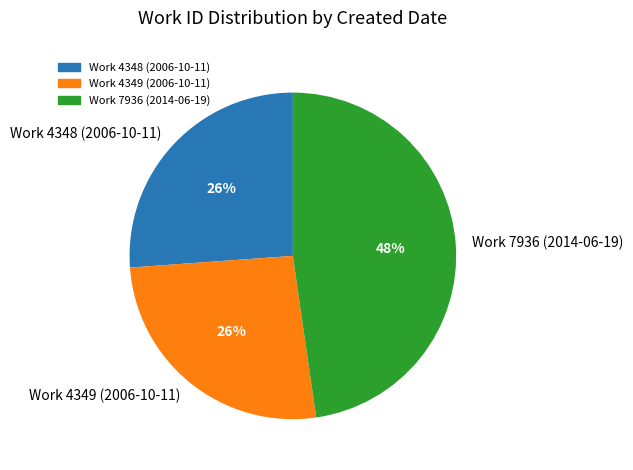

Is the sum of Work 4349 (2006-10-11) and Work 7936 (2014-06-19) greater than half?

Yes